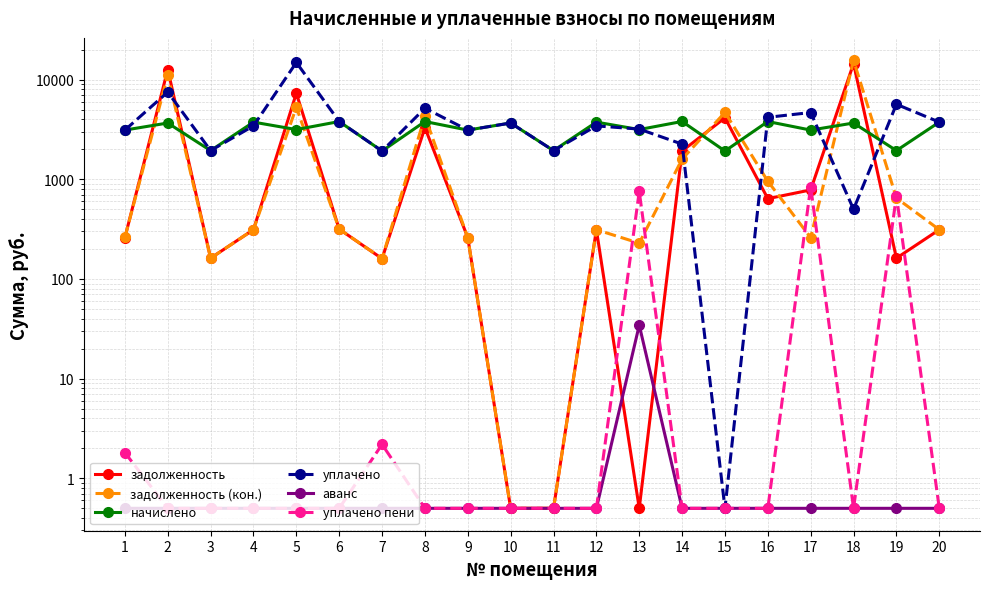

What is the difference between the second highest and second lowest values in the уплачено пени series?

754.1